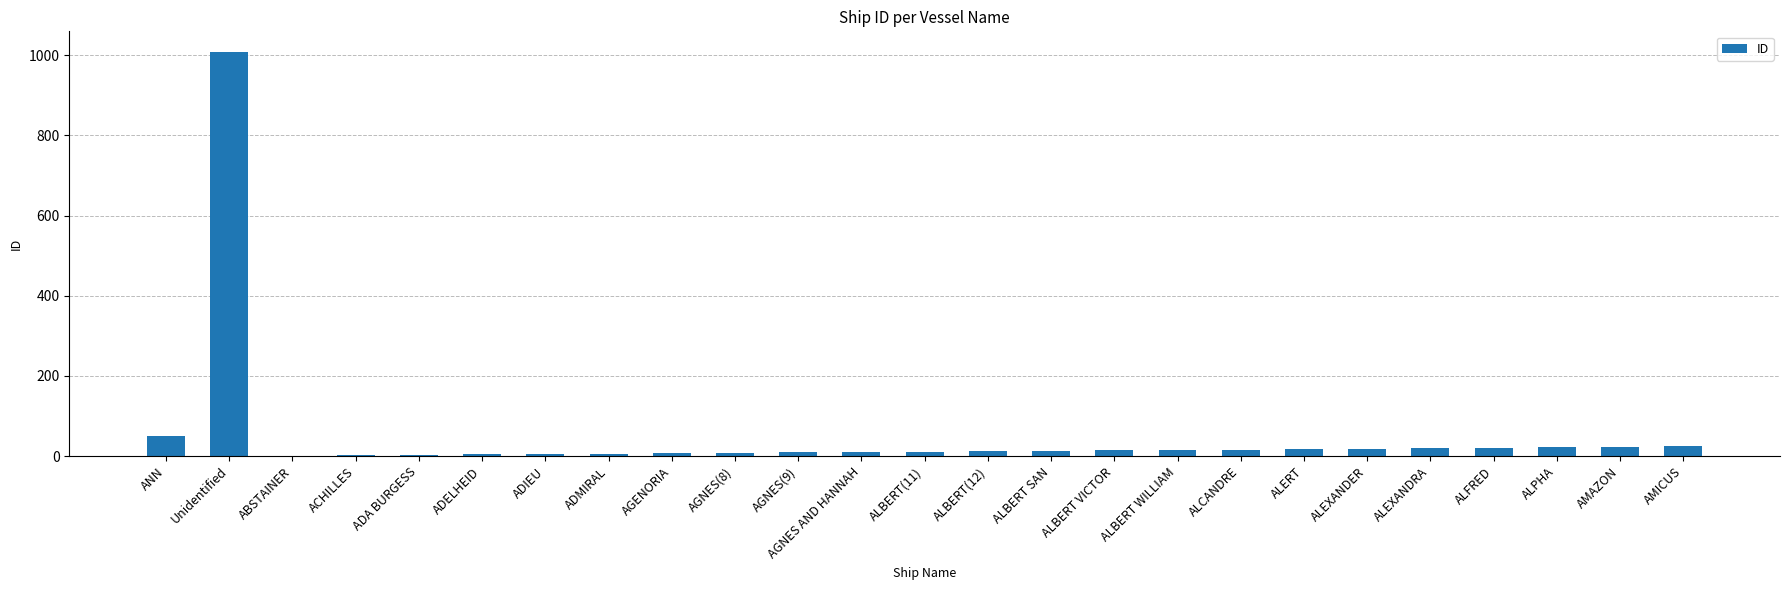

The chart shows a value of 24 at AMICUS. True or false?

True